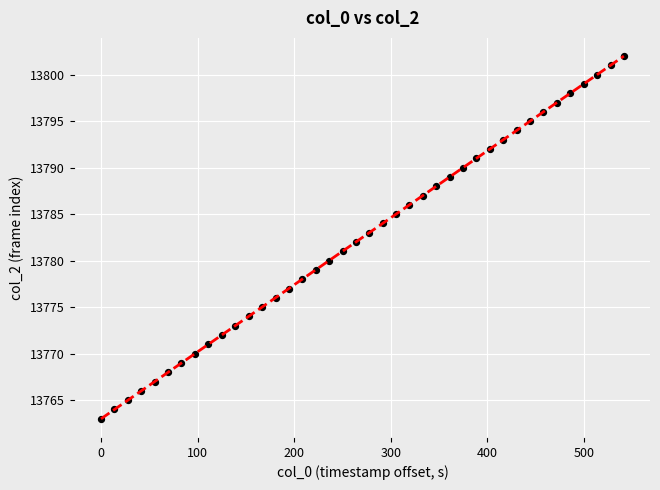

What is the range of Y values (max minus min)?

39